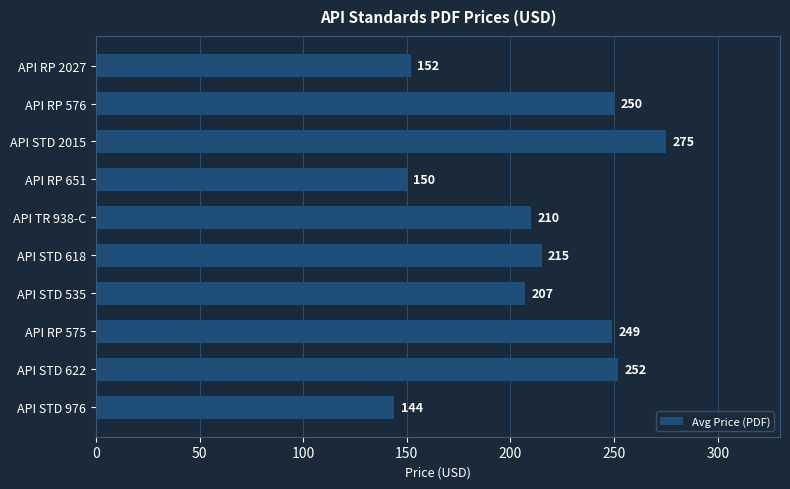

Which has a higher value, API RP 576 or API RP 2027?

API RP 576